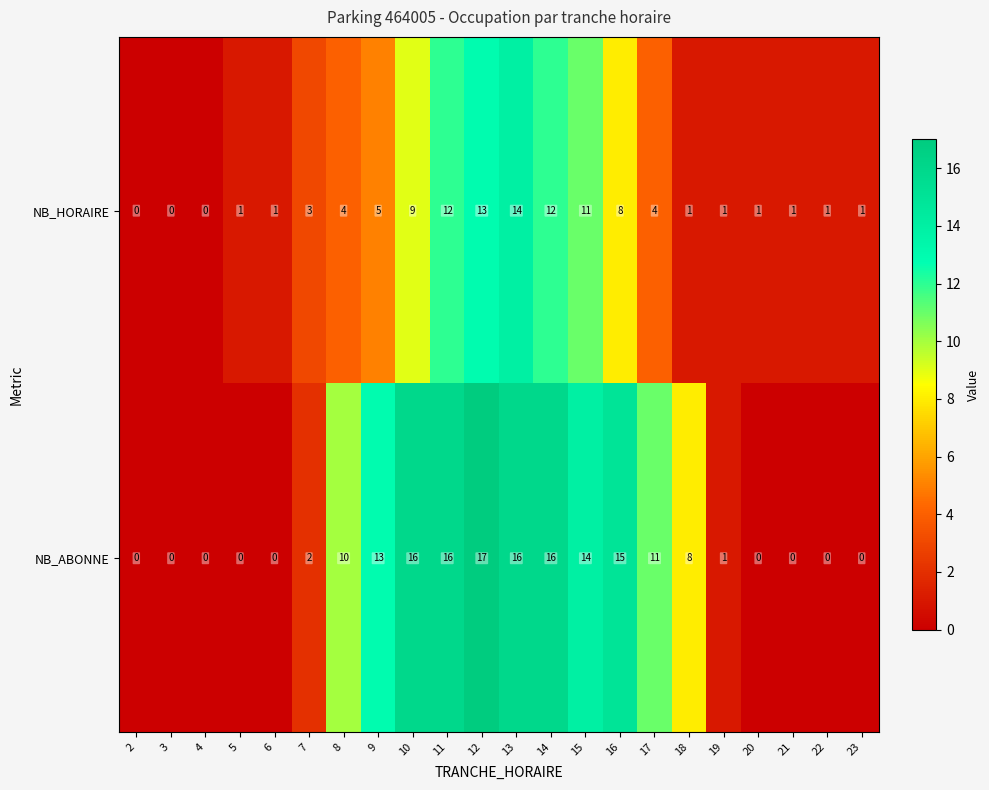

Where is NB_HORAIRE nearest to the value 7?

16